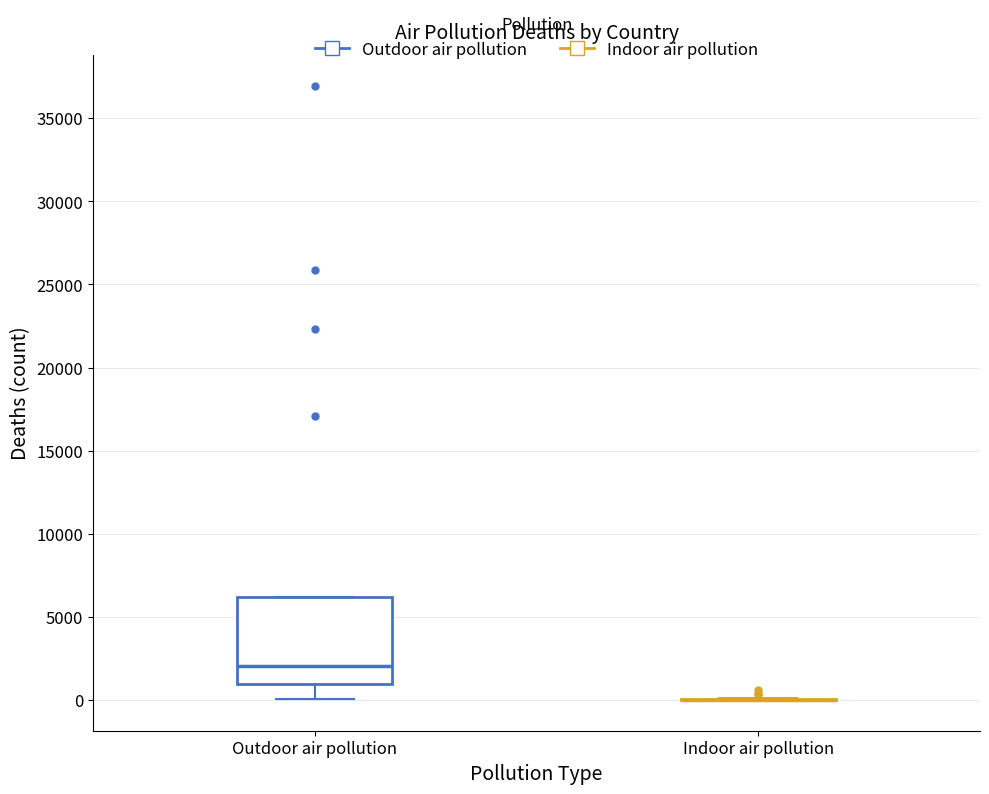

Which box is the tallest, from its lower edge to its upper edge?

Outdoor air pollution